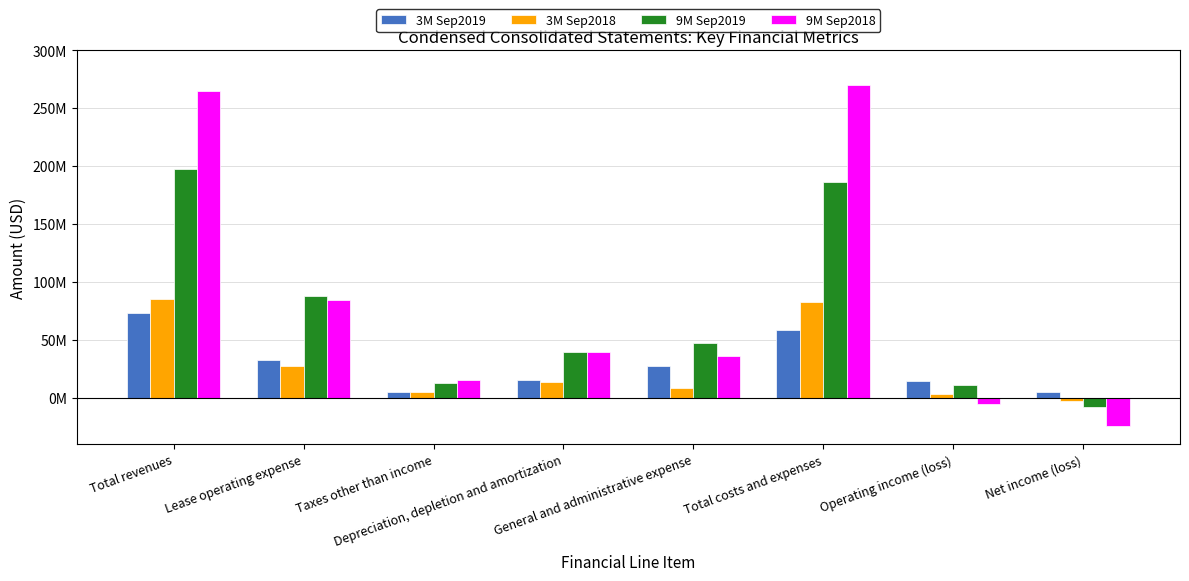

What are all the series names shown in the legend?

3M Sep2019, 3M Sep2018, 9M Sep2019, 9M Sep2018